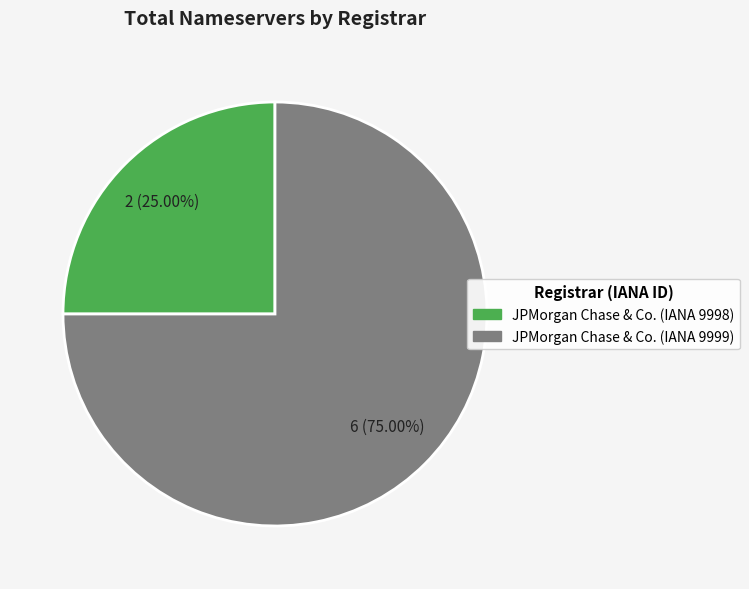

Rank the categories by value from highest to lowest.

JPMorgan Chase & Co. (IANA 9999), JPMorgan Chase & Co. (IANA 9998)